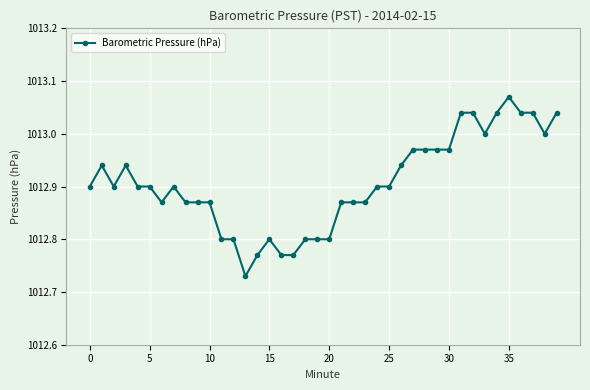

What is the difference between the second highest and second lowest values?

0.3